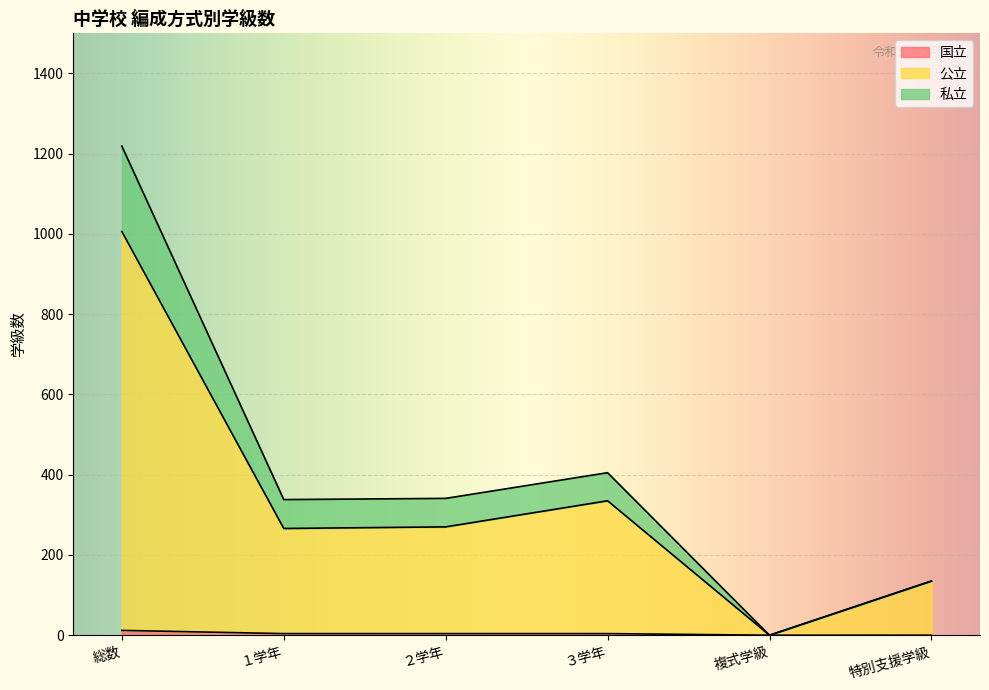

What is the approximate value of 公立 at １学年, to the nearest 50?

250